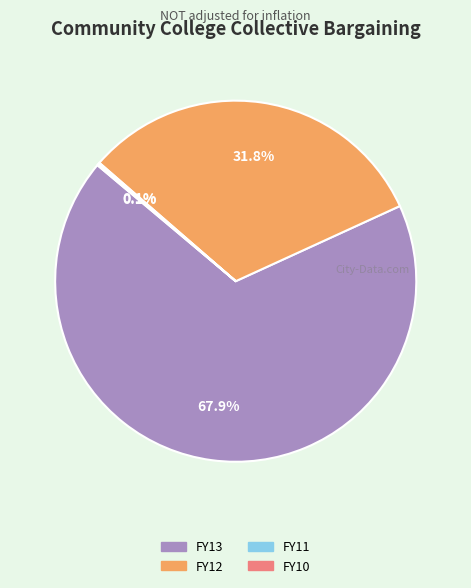

Does FY13 account for over 50% of the chart?

Yes